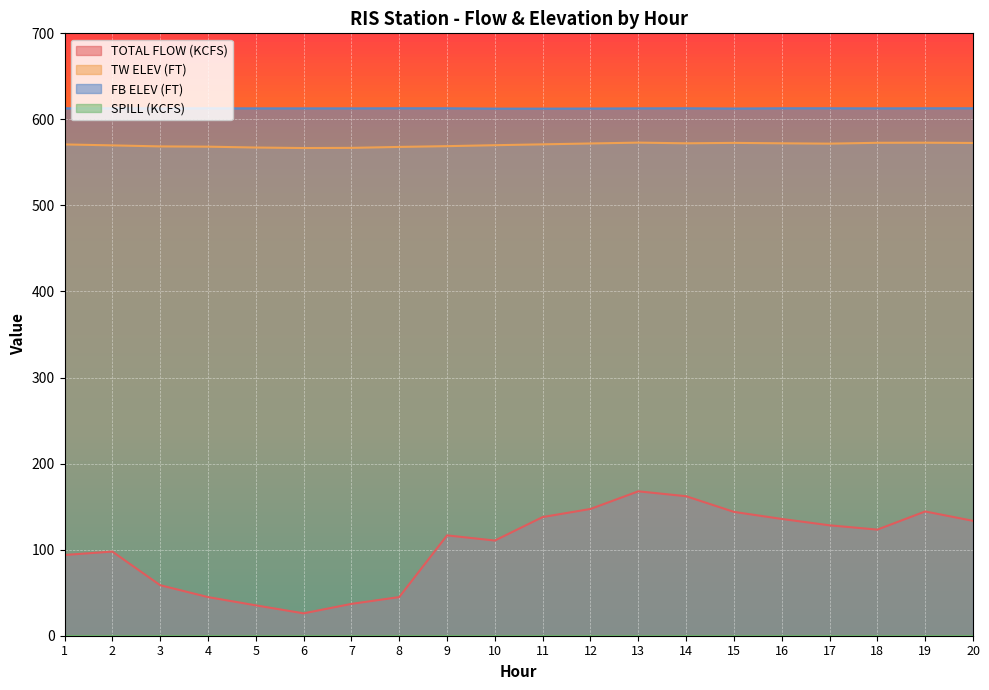

True or false: TW ELEV (FT) and TOTAL FLOW (KCFS) intersect in this chart.

False